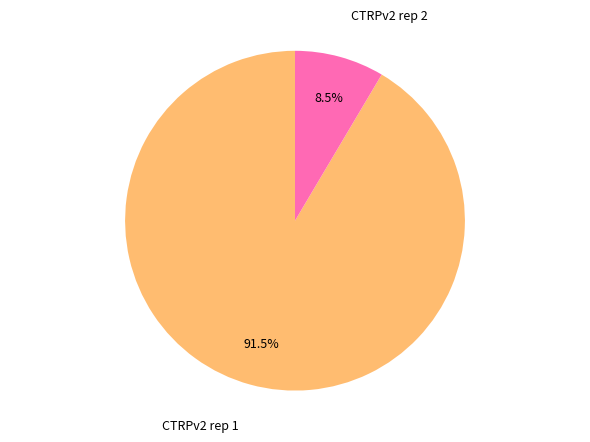

Count the number of slices in the pie.

2